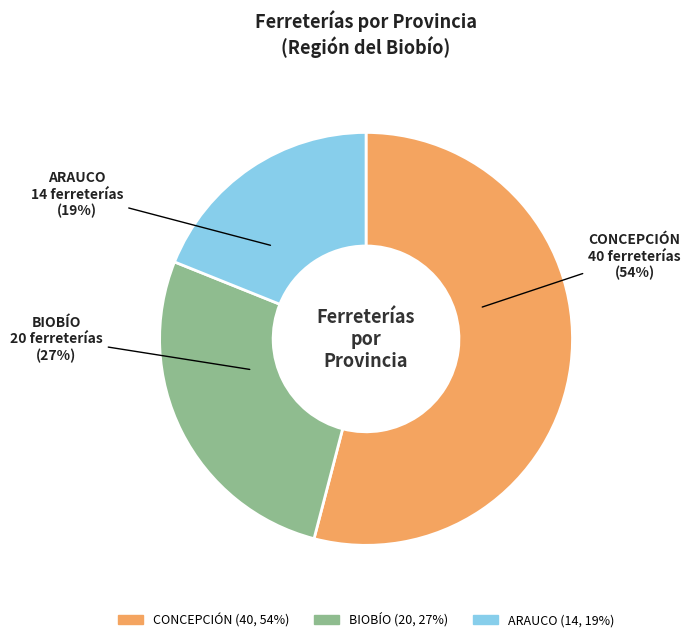

The ARAUCO slice represents 19% of the pie. True or false?

True